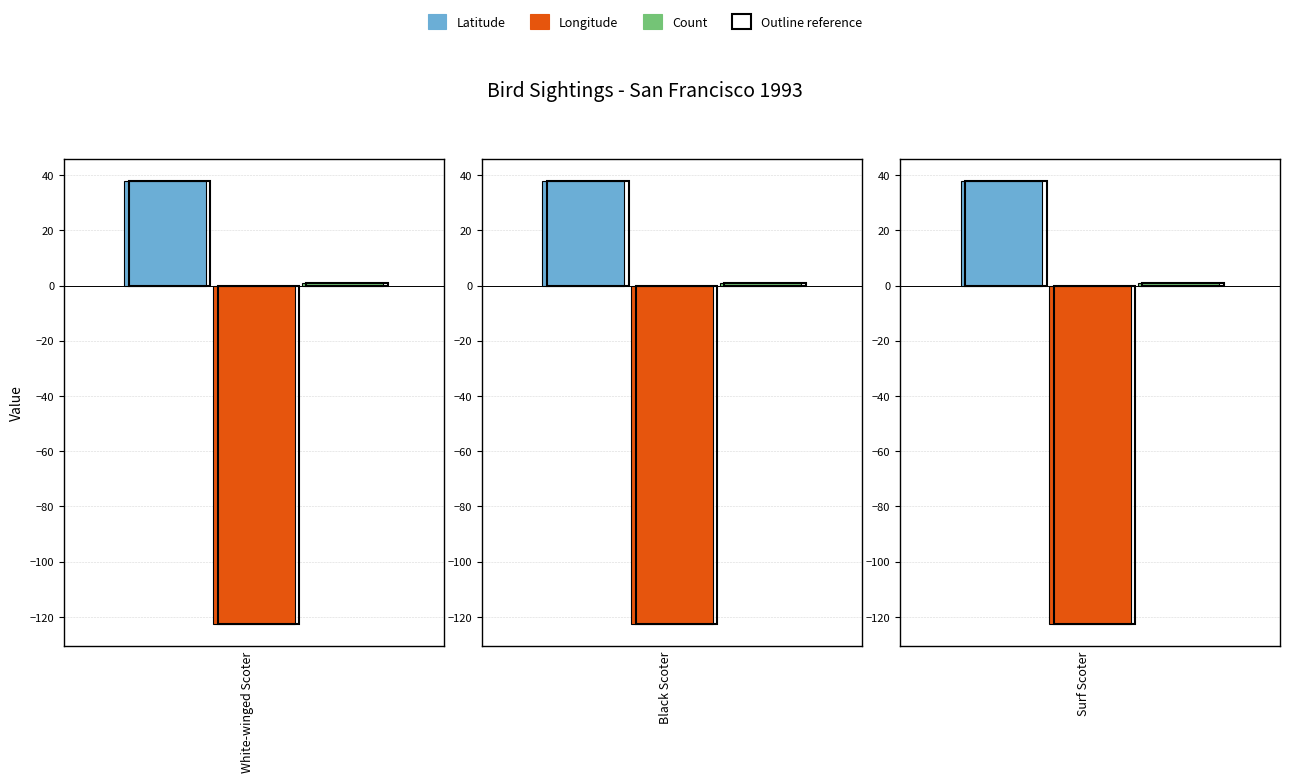

List the series in order of their peak value, lowest first.

Longitude, Count, Latitude